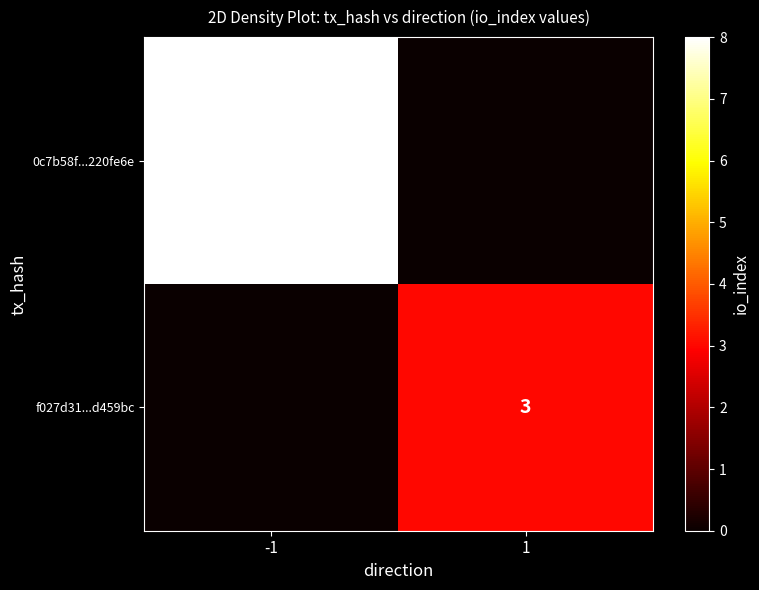

The value of 0c7b58f...220fe6e at -1 is 8. True or false?

True